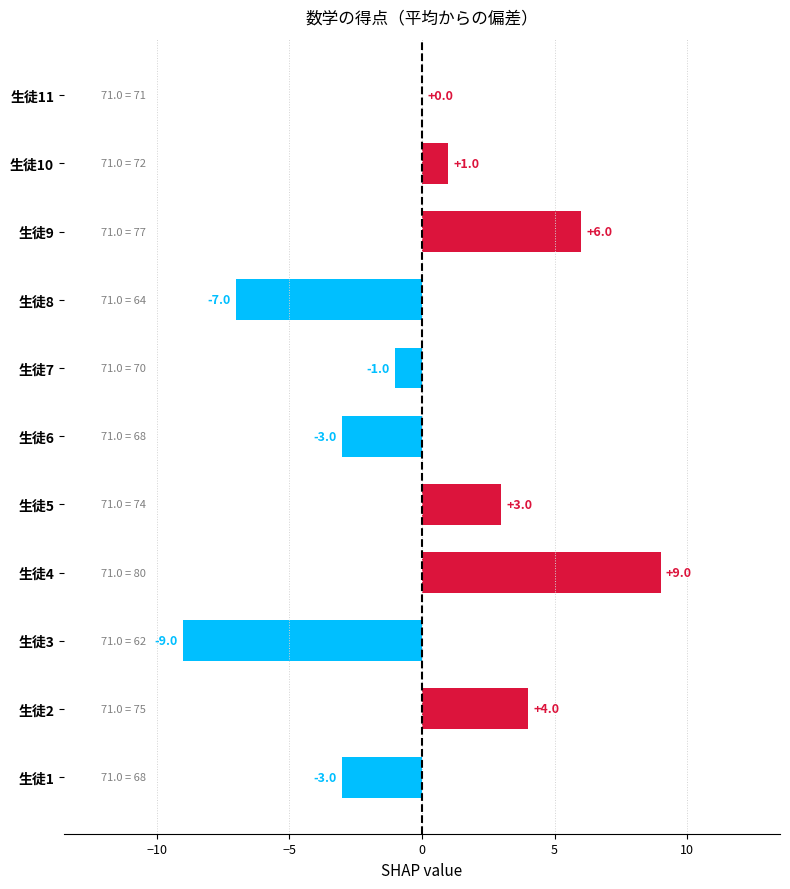

What is the maximum value shown in the chart?

9